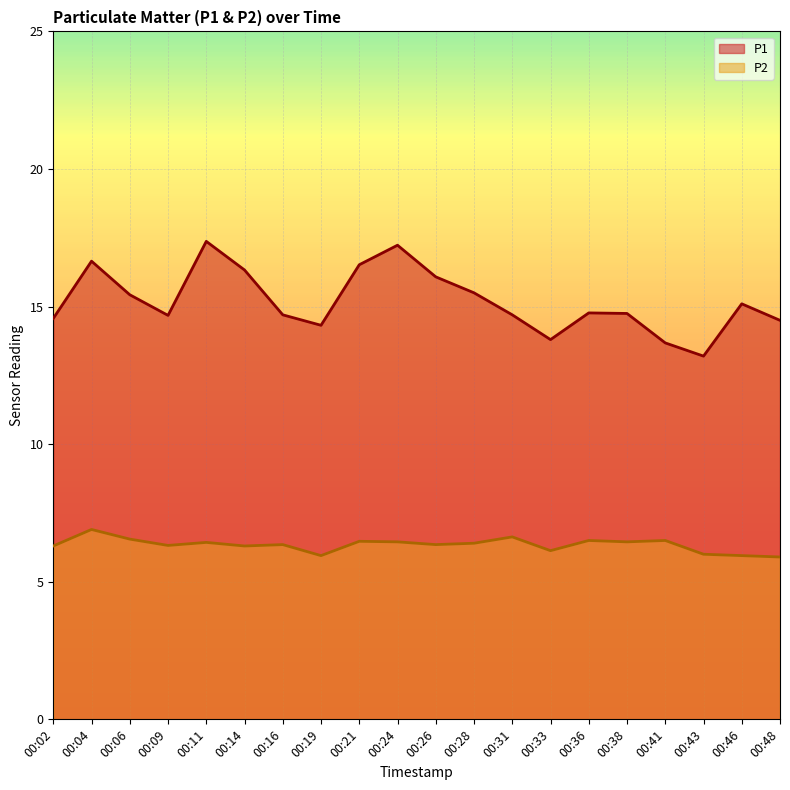

What is the difference between the second highest and minimum values in the P1 series?

4.0